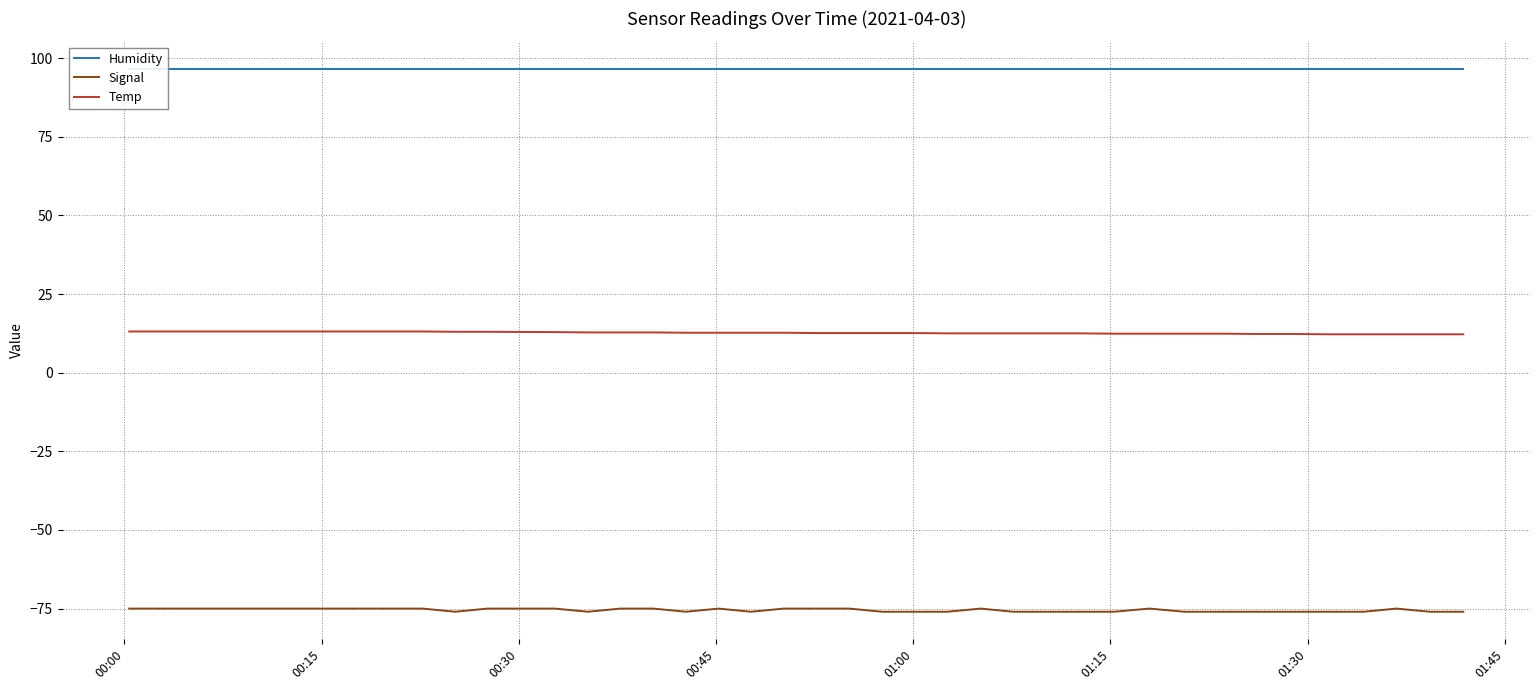

How many categories are shown in the chart?

40